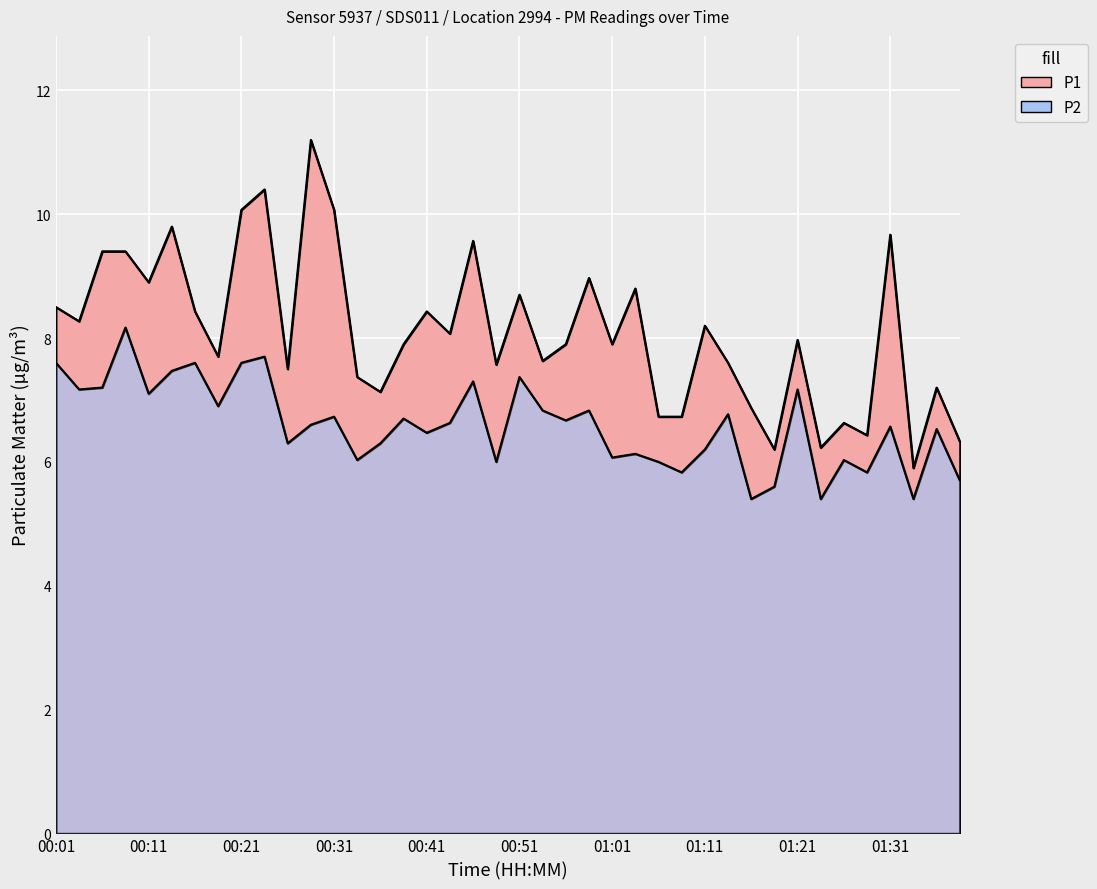

Which series has the largest total across all categories?

P1